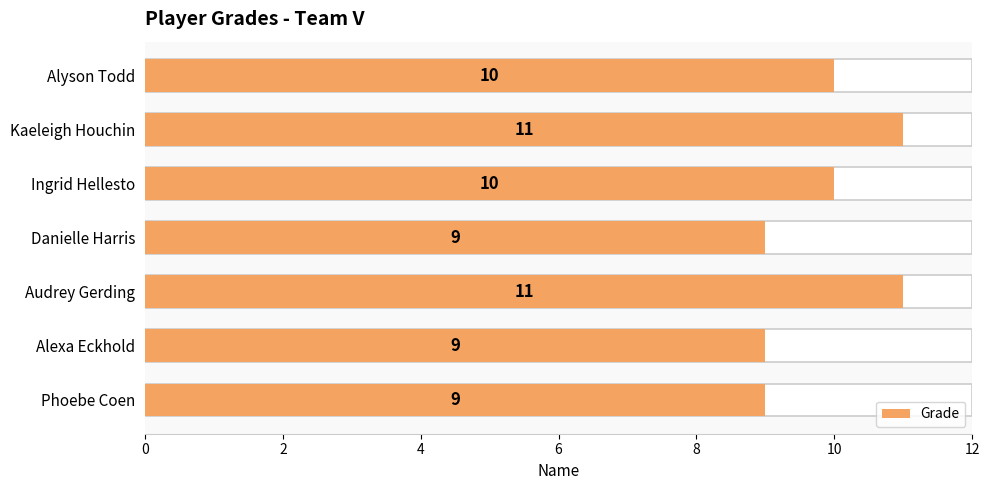

Does the chart contain any negative values?

No